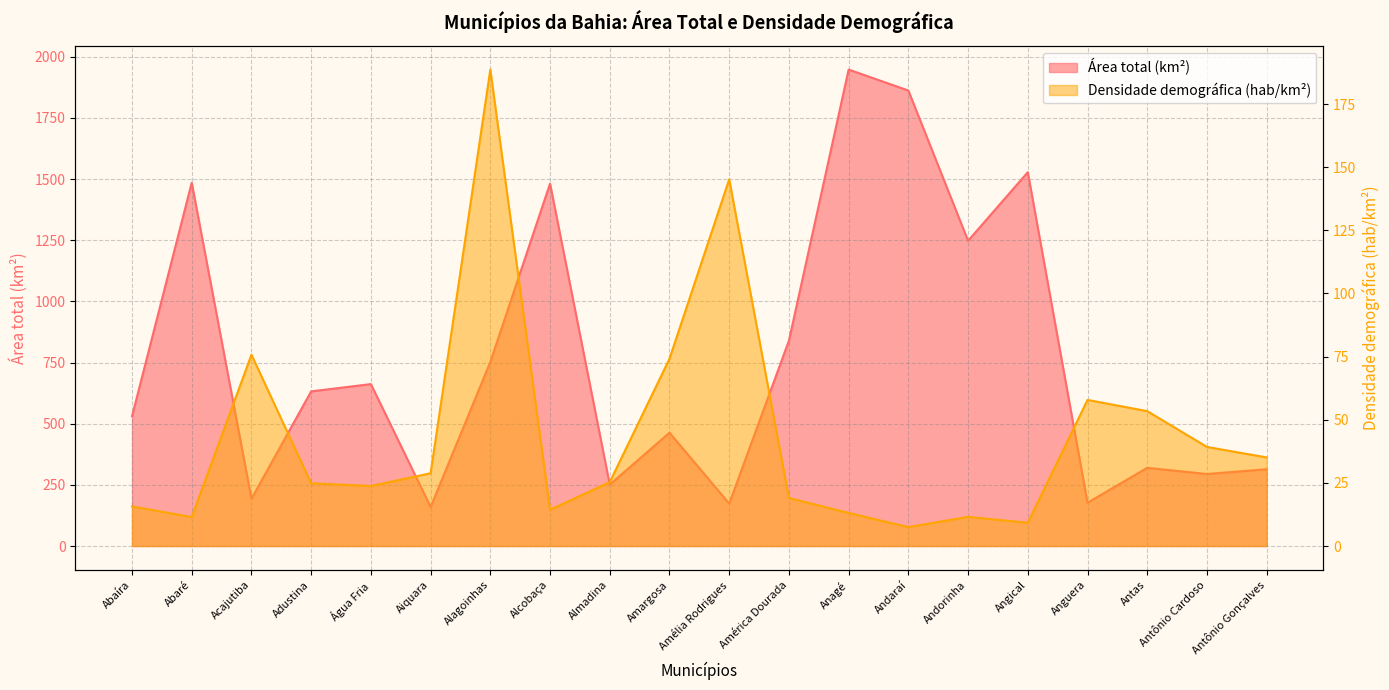

List the series in order of their overall mean, lowest first.

Densidade demográfica (hab/km²), Área total (km²)